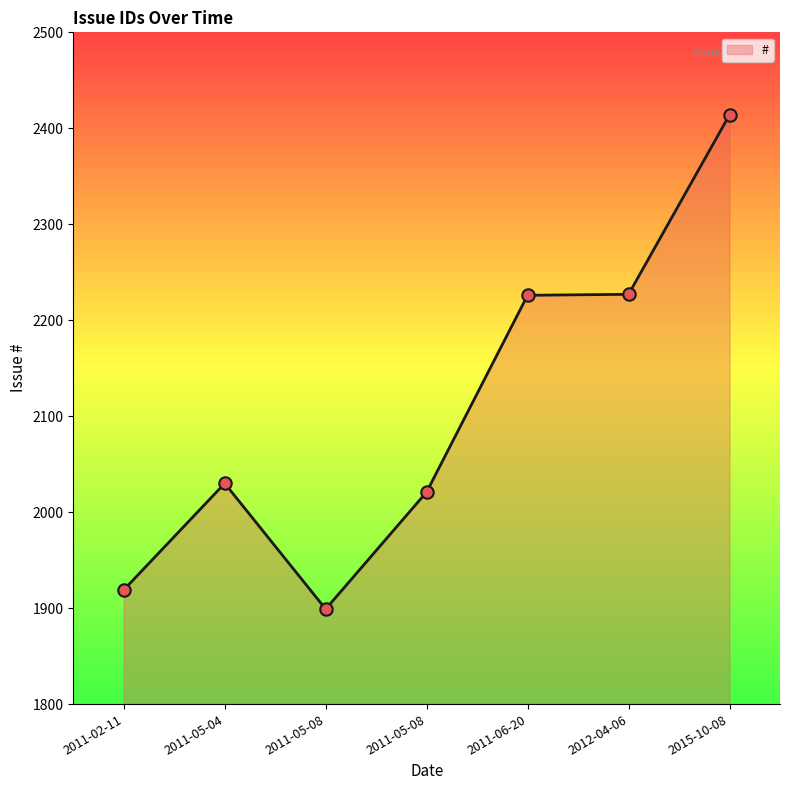

Count the number of data series in this chart.

1